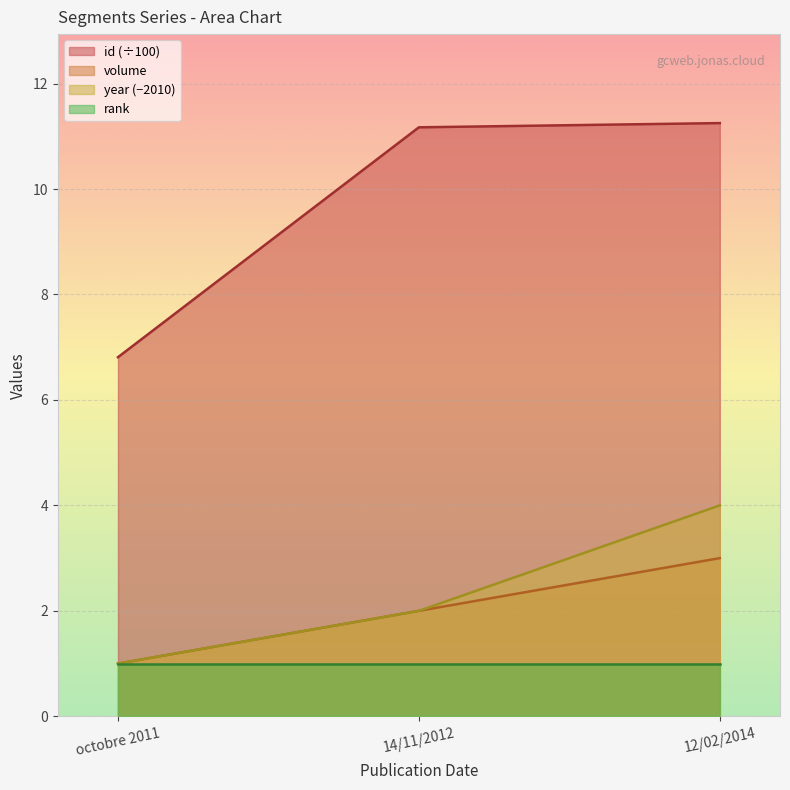

What is the highest value of the year series?

4.0